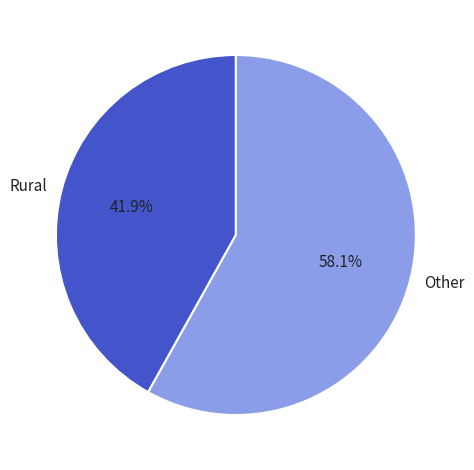

What is the majority slice?

Other